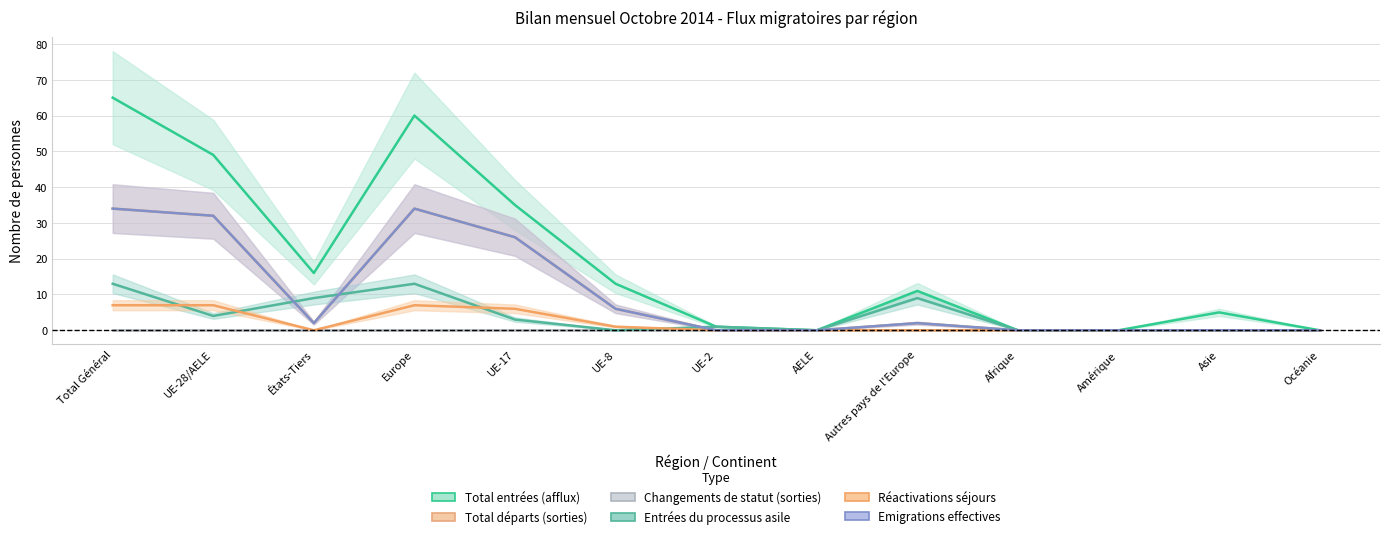

How many interior local peaks does the Réactivations séjours series have?

1